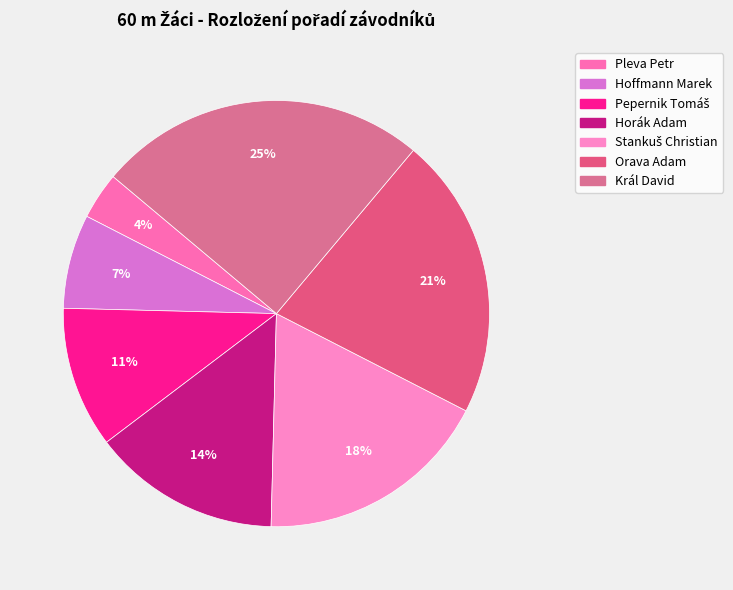

Is there any slice that represents more than half of the pie?

No